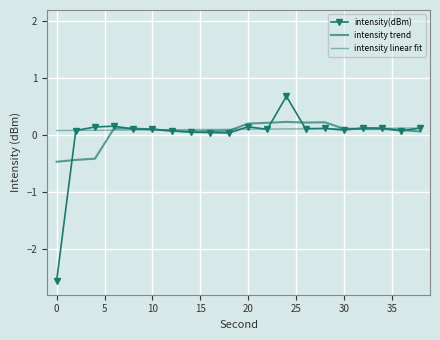

Which series has the largest range (max minus min)?

intensity(dBm)